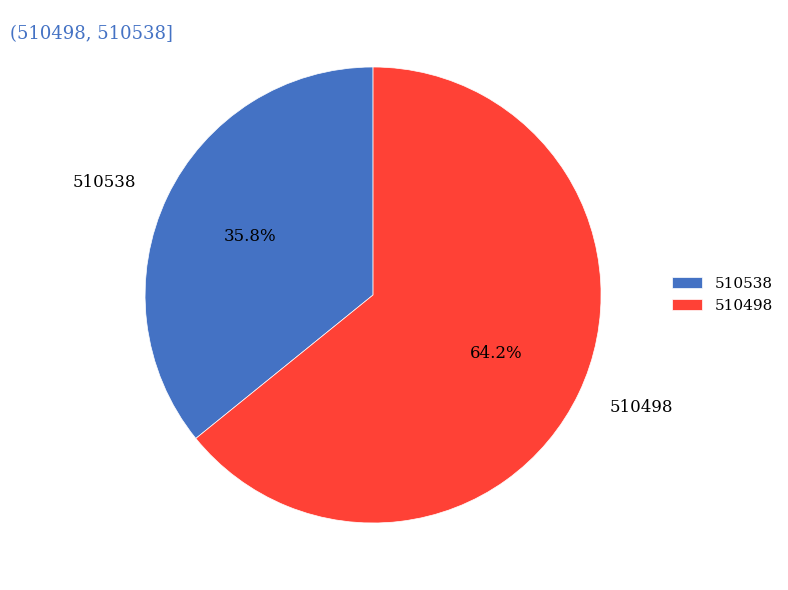

How many slices are in this pie chart?

2